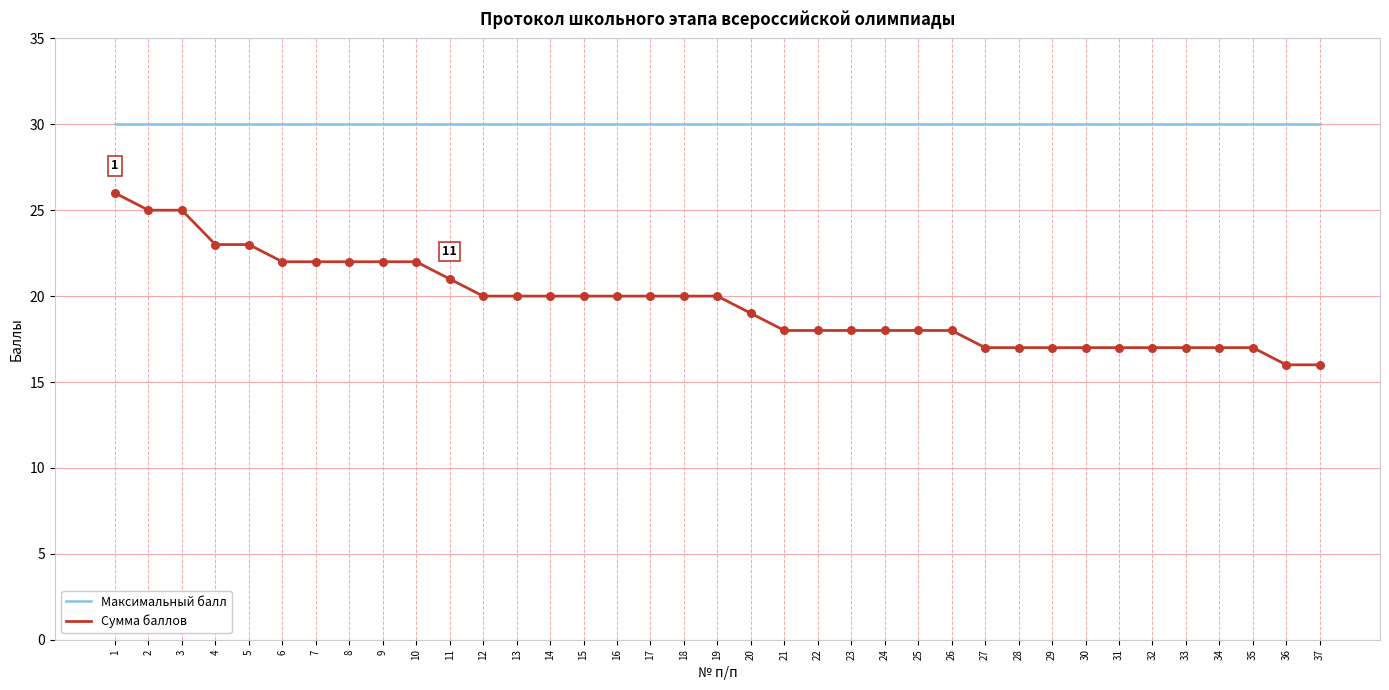

Which series has the largest range (max minus min)?

Сумма баллов